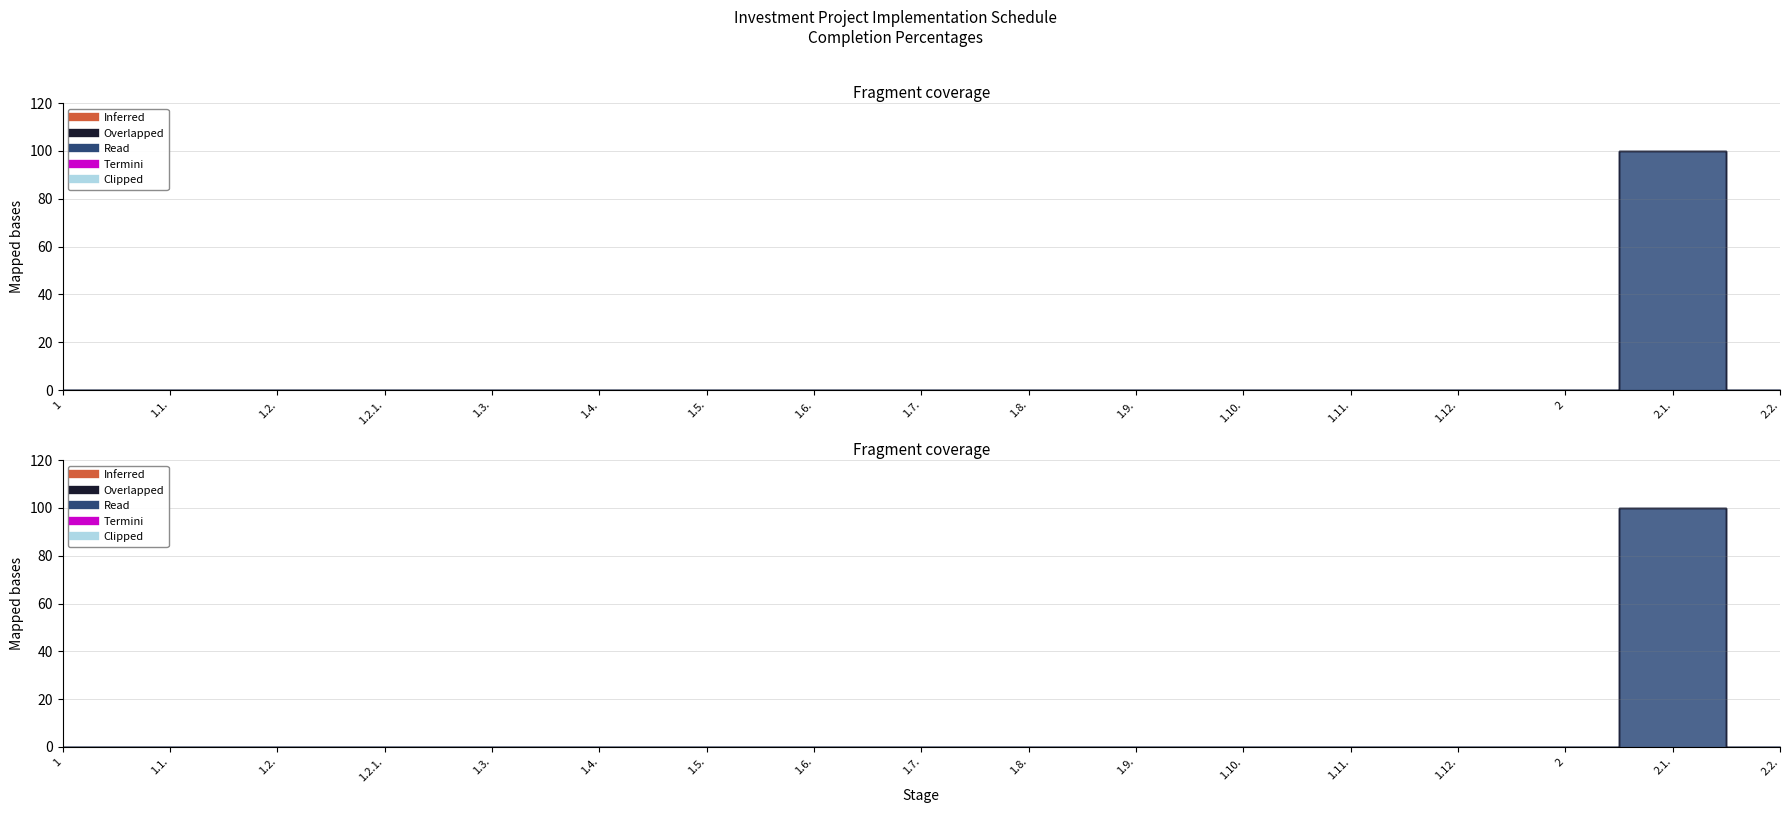

What position from the right is 1.4.?

12